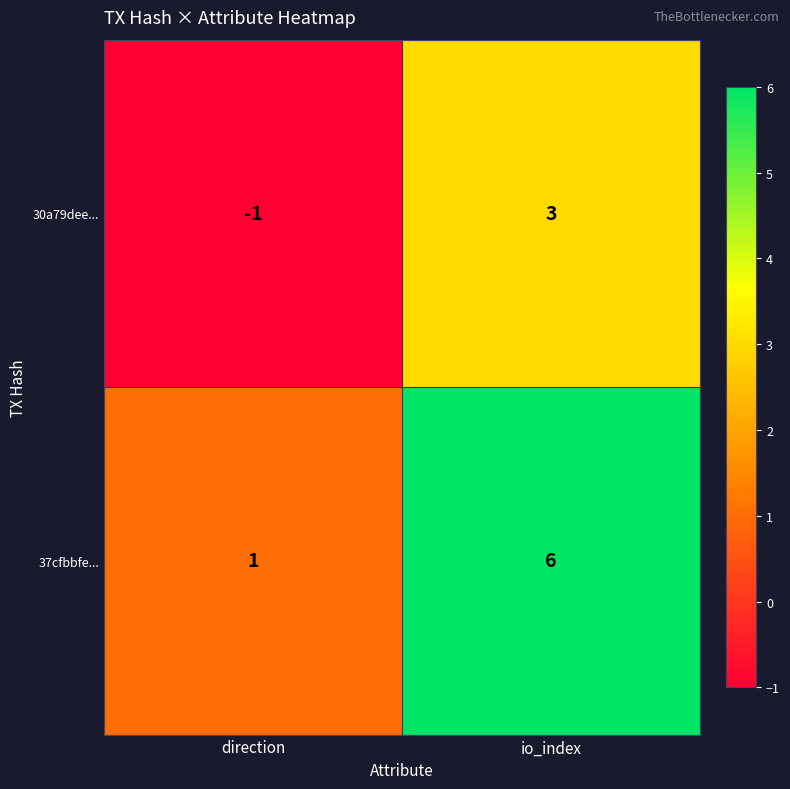

What is the difference between the 30a79dee... values at io_index and direction?

4